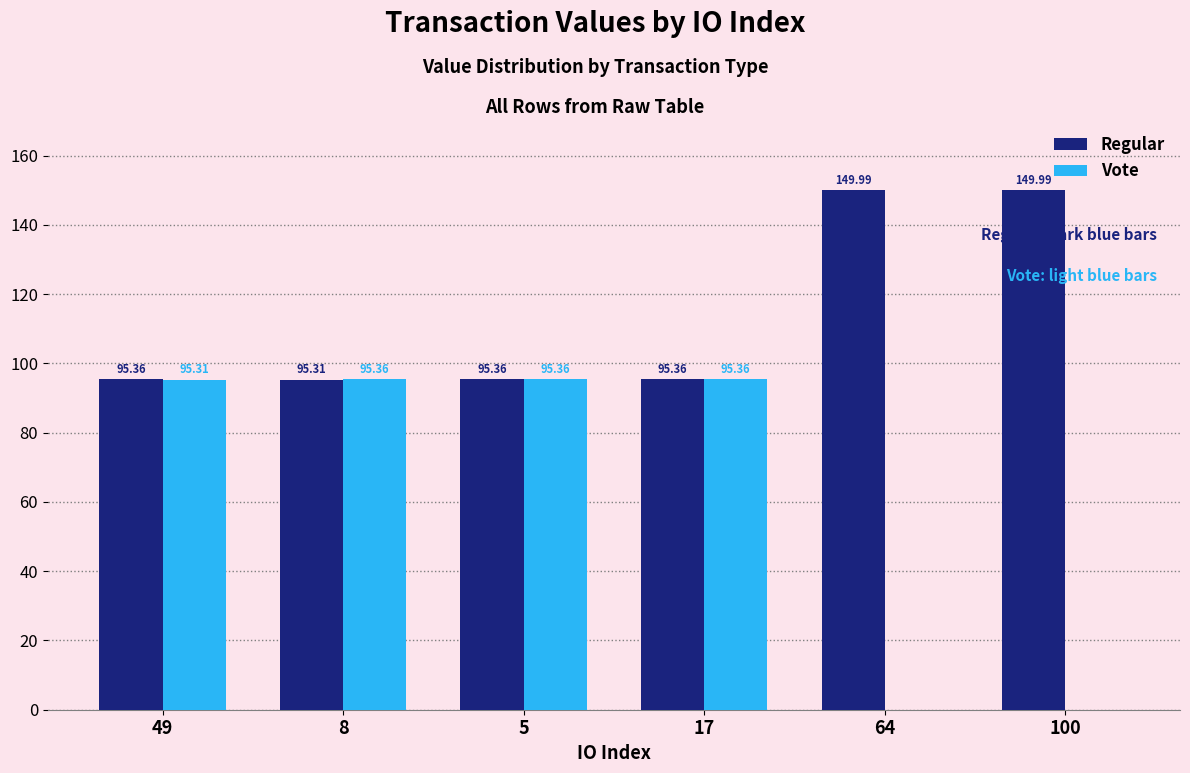

Does the chart contain stacked bars?

No